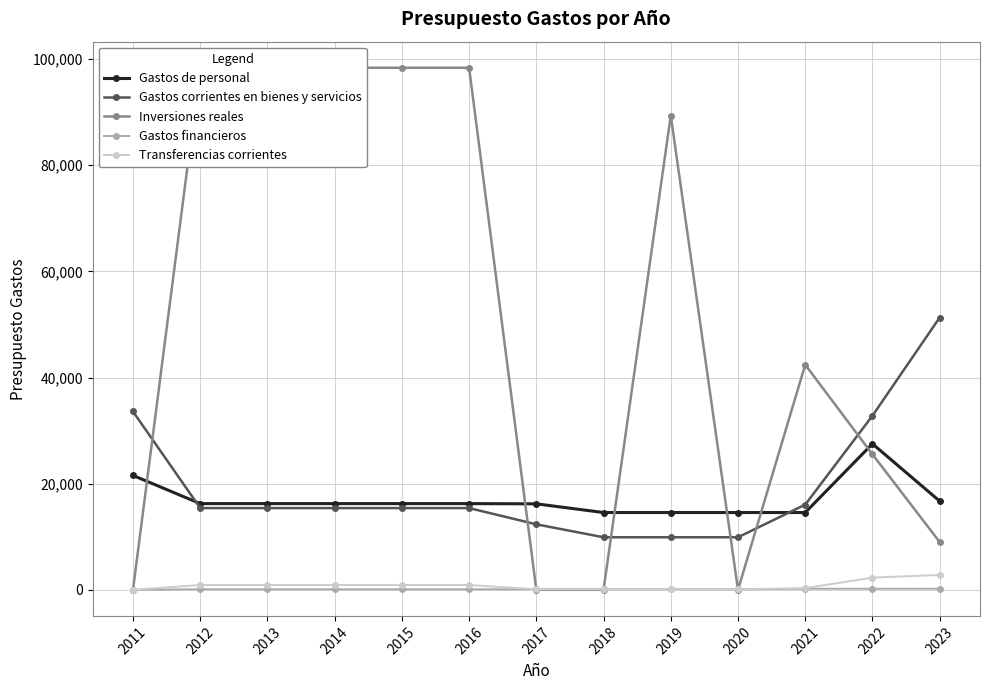

In Inversiones reales, how many points are higher than both neighbors (excluding endpoints)?

2